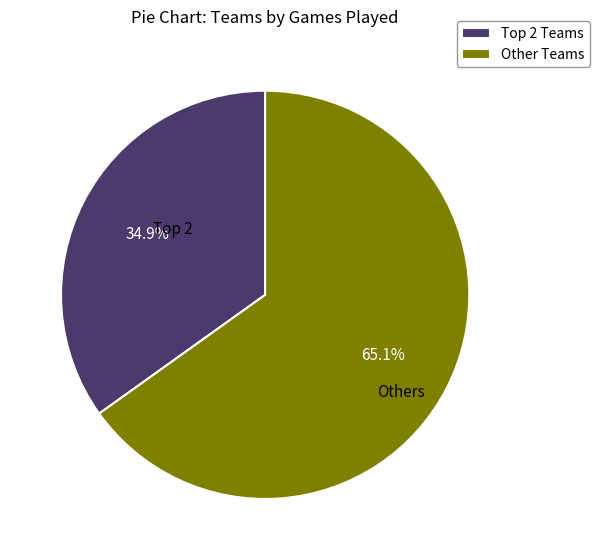

How much of the chart is everything except Other Teams?

34.9%